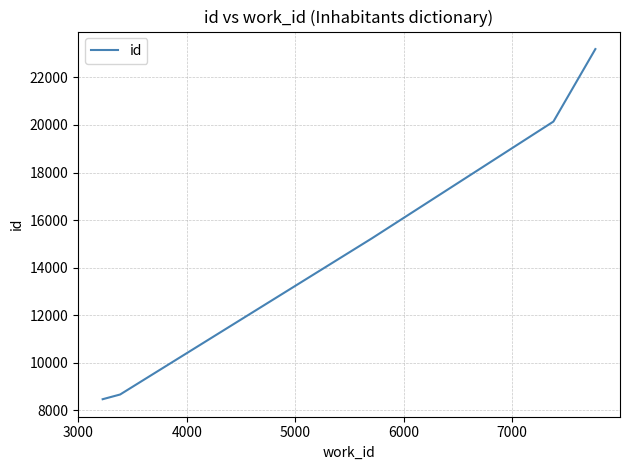

How many distinct data groups are displayed?

1